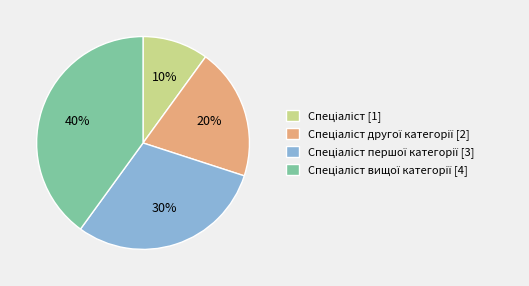

To the nearest percent, what is the difference between the largest and smallest slice percentages?

30%